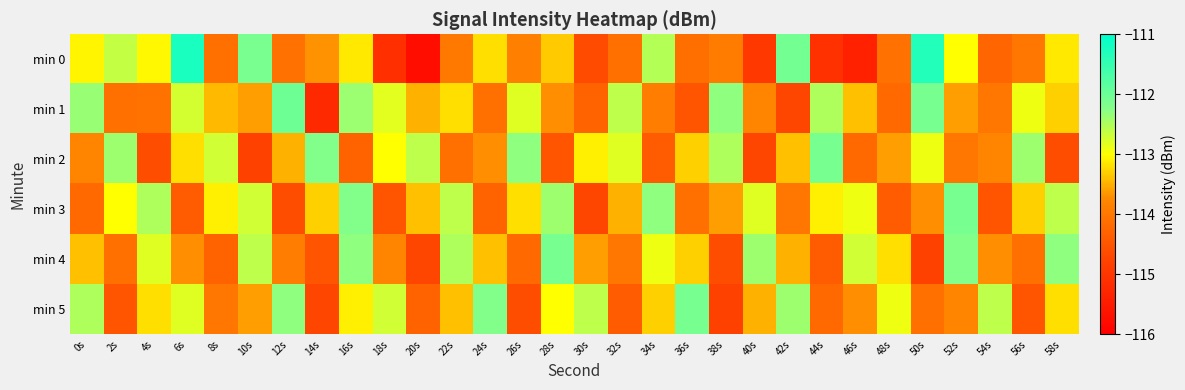

Reading left to right, what are all the values shown in this chart?

min 0: 0s=-113.1	2s=-112.6	4s=-113.0	6s=-111.3	8s=-114.1	10s=-112.1	12s=-114.1	14s=-113.7	16s=-113.1	18s=-115.1	20s=-115.7	22s=-114.0	24s=-113.2	26s=-113.9	28s=-113.3	30s=-114.6	32s=-114.1	34s=-112.5	36s=-114.1	38s=-113.9	40s=-115.0	42s=-112.1	44s=-115.1	46s=-115.4	48s=-114.1	50s=-111.3	52s=-113.0	54s=-114.3	56s=-114.0	58s=-113.1
min 1: 0s=-112.4	2s=-114.1	4s=-114.0	6s=-112.7	8s=-113.4	10s=-113.6	12s=-112.0	14s=-115.2	16s=-112.4	18s=-112.8	20s=-113.5	22s=-113.2	24s=-114.1	26s=-112.8	28s=-113.7	30s=-114.3	32s=-112.6	34s=-113.9	36s=-114.5	38s=-112.3	40s=-113.8	42s=-114.7	44s=-112.5	46s=-113.4	48s=-114.2	50s=-112.1	52s=-113.6	54s=-114.0	56s=-112.9	58s=-113.3
min 2: 0s=-113.8	2s=-112.4	4s=-114.6	6s=-113.2	8s=-112.7	10s=-114.8	12s=-113.5	14s=-112.2	16s=-114.3	18s=-113.0	20s=-112.6	22s=-114.1	24s=-113.7	26s=-112.3	28s=-114.5	30s=-113.1	32s=-112.8	34s=-114.4	36s=-113.3	38s=-112.5	40s=-114.7	42s=-113.4	44s=-112.1	46s=-114.2	48s=-113.6	50s=-112.9	52s=-114.0	54s=-113.8	56s=-112.4	58s=-114.6
min 3: 0s=-114.2	2s=-113.0	4s=-112.5	6s=-114.4	8s=-113.1	10s=-112.7	12s=-114.6	14s=-113.3	16s=-112.2	18s=-114.5	20s=-113.4	22s=-112.6	24s=-114.3	26s=-113.2	28s=-112.4	30s=-114.7	32s=-113.5	34s=-112.3	36s=-114.1	38s=-113.6	40s=-112.8	42s=-114.0	44s=-113.1	46s=-112.9	48s=-114.4	50s=-113.7	52s=-112.1	54s=-114.5	56s=-113.3	58s=-112.6
min 4: 0s=-113.4	2s=-114.1	4s=-112.8	6s=-113.7	8s=-114.3	10s=-112.6	12s=-113.9	14s=-114.5	16s=-112.3	18s=-113.8	20s=-114.7	22s=-112.5	24s=-113.4	26s=-114.2	28s=-112.1	30s=-113.6	32s=-114.0	34s=-112.9	36s=-113.3	38s=-114.6	40s=-112.4	42s=-113.5	44s=-114.4	46s=-112.7	48s=-113.2	50s=-114.8	52s=-112.2	54s=-113.7	56s=-114.1	58s=-112.3
min 5: 0s=-112.5	2s=-114.5	4s=-113.2	6s=-112.8	8s=-114.0	10s=-113.6	12s=-112.3	14s=-114.7	16s=-113.1	18s=-112.7	20s=-114.3	22s=-113.4	24s=-112.2	26s=-114.6	28s=-113.0	30s=-112.6	32s=-114.4	34s=-113.3	36s=-112.1	38s=-114.8	40s=-113.5	42s=-112.4	44s=-114.2	46s=-113.7	48s=-112.9	50s=-114.1	52s=-113.8	54s=-112.6	56s=-114.5	58s=-113.2